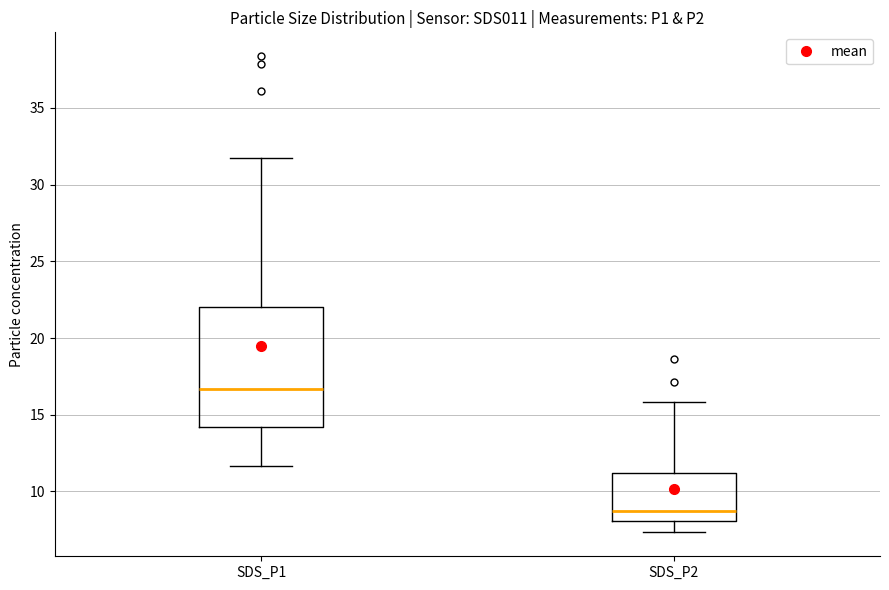

Comparing the boxes themselves (not the whiskers), which one is the tallest?

SDS_P1